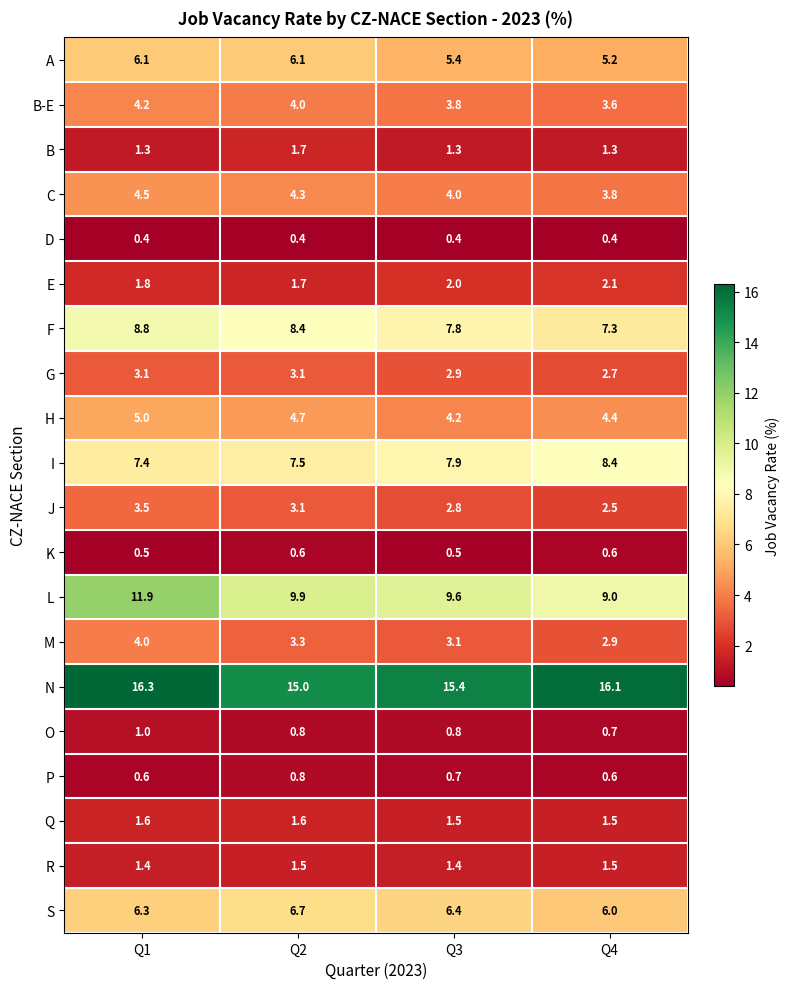

What is the greatest value displayed?

16.3